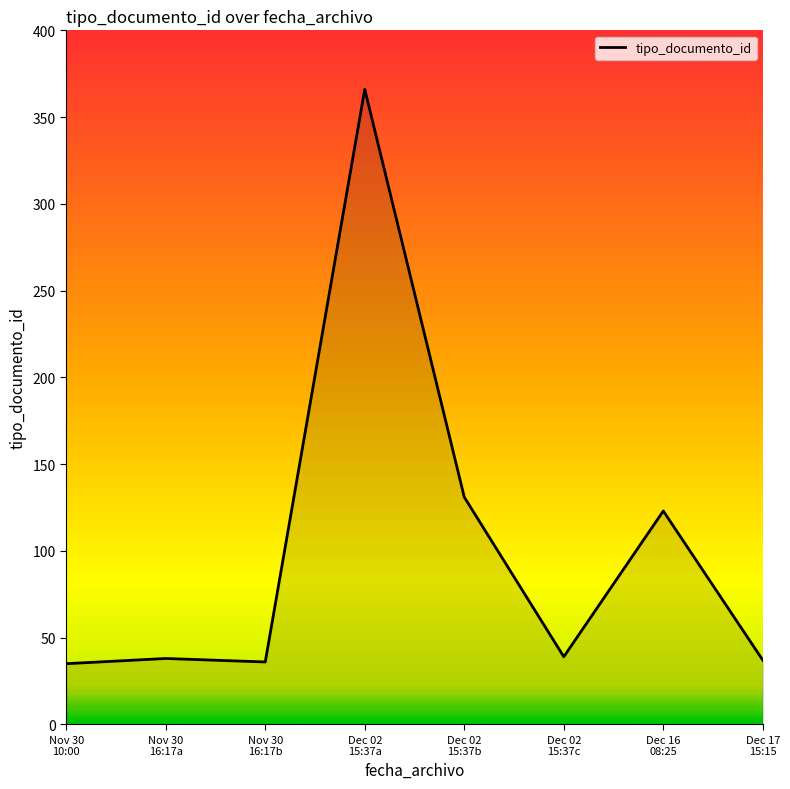

True or false: the data has more than 1 interior local peaks.

True